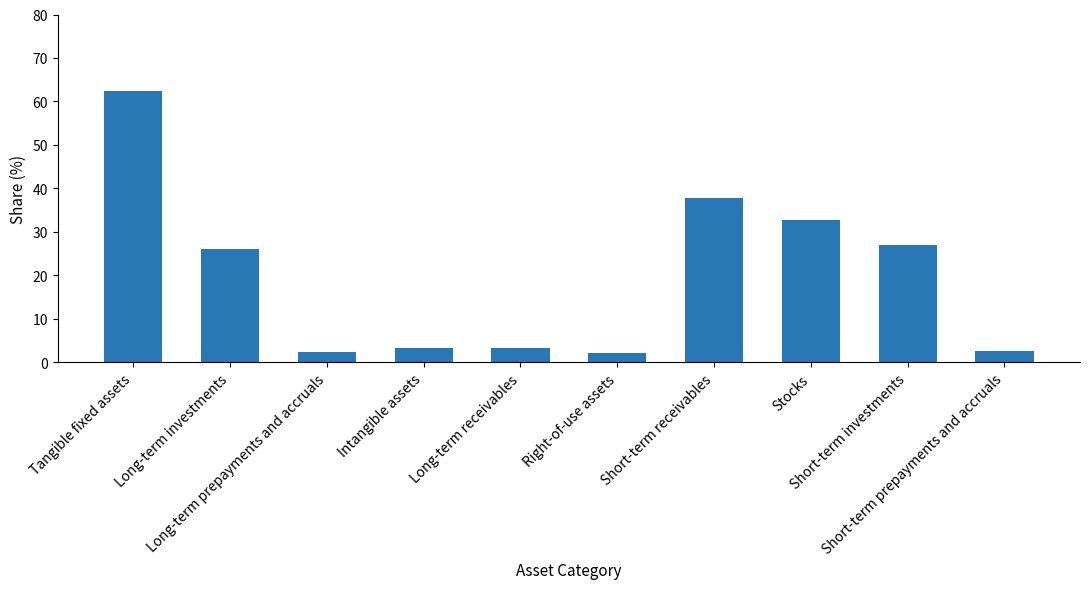

How many data points are above 26?

5